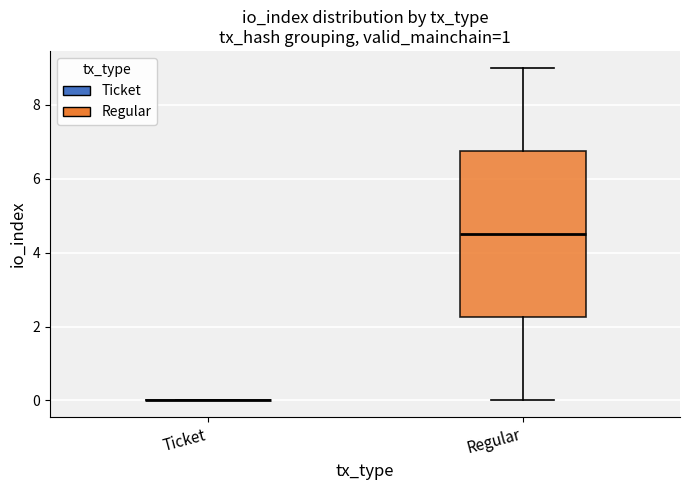

Comparing the boxes themselves (not the whiskers), which one is the tallest?

Regular